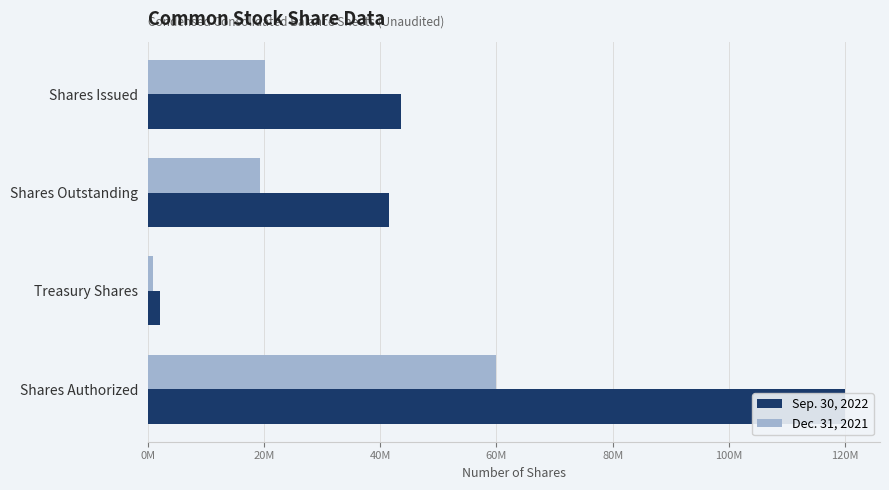

How many data points in Sep. 30, 2022 are above 43601102?

1